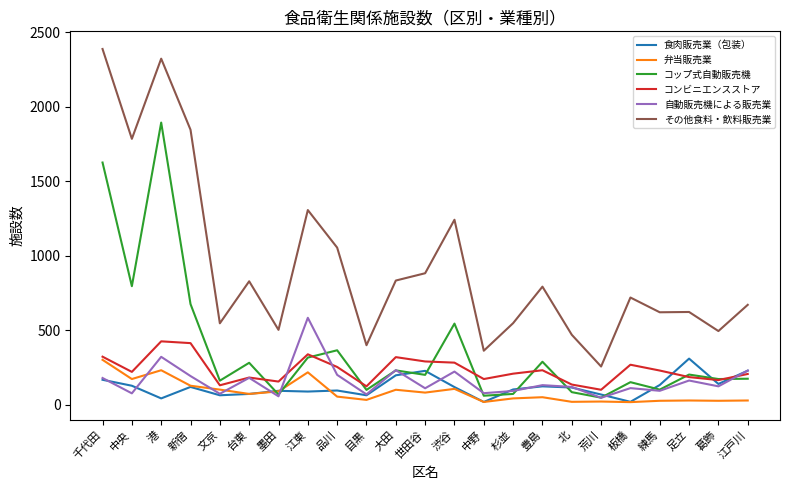

Which series ends up on top after the final intersection of 食肉販売業（包装） and コップ式自動販売機?

食肉販売業（包装）